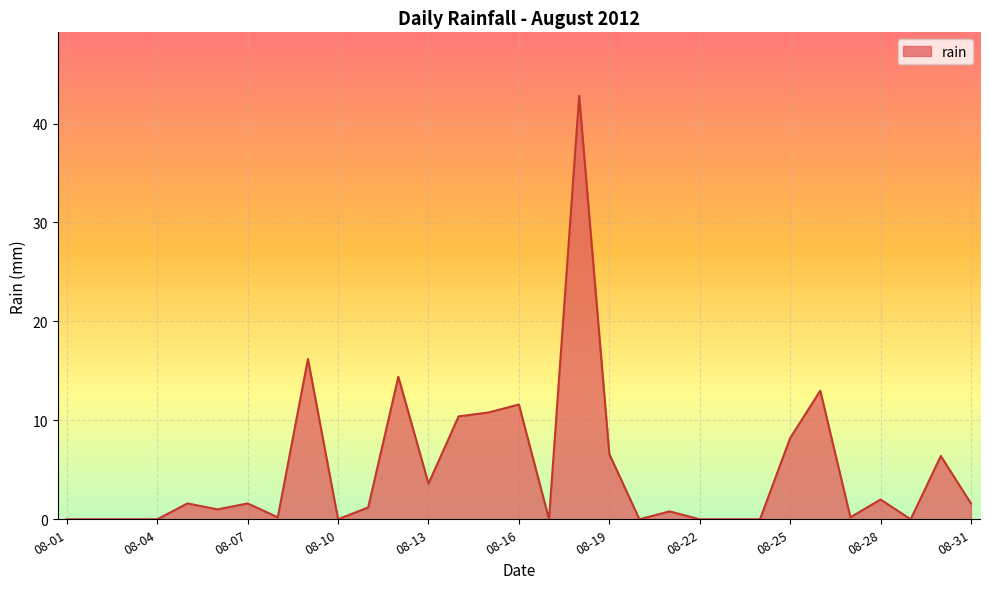

What is the maximum value shown in the chart?

42.8